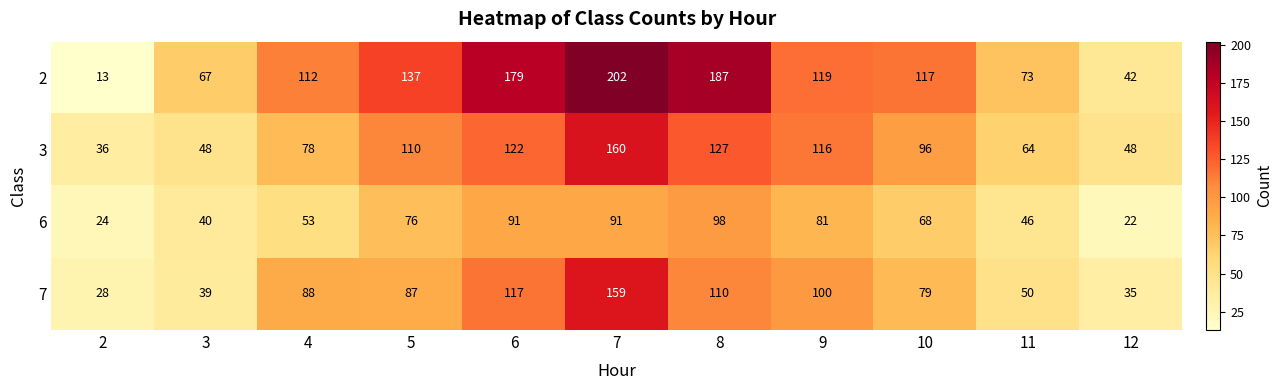

Which label corresponds to the largest value in the chart?

7